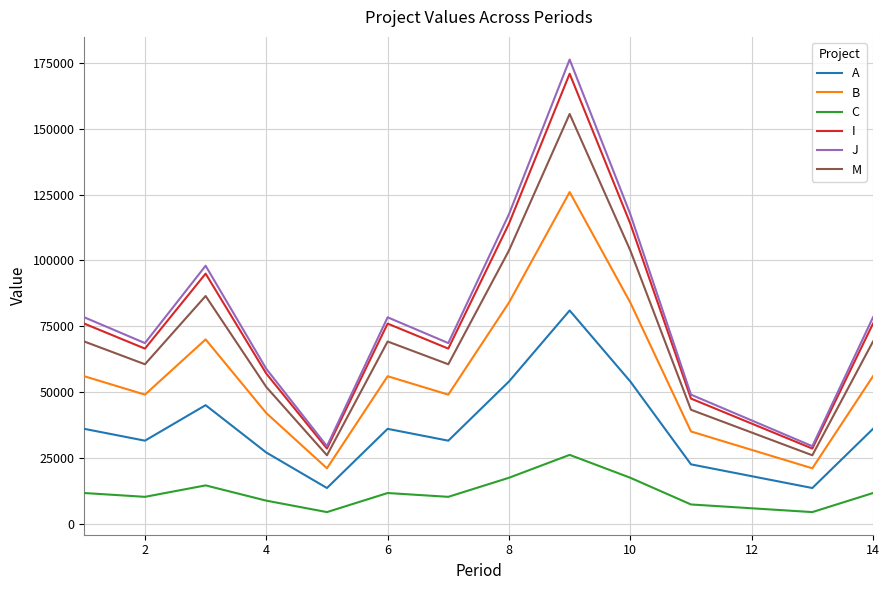

True or false: M and C intersect in this chart.

False